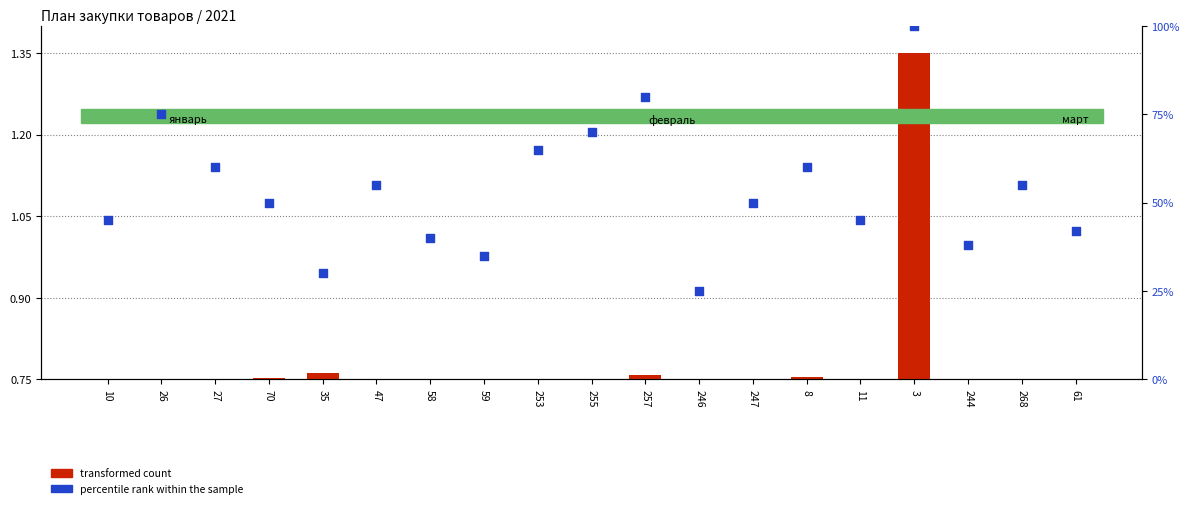

What is the total value across all series at 11?

45.8